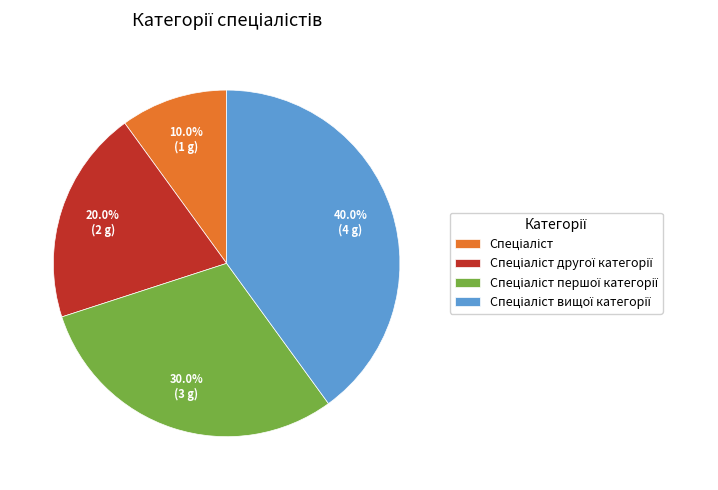

Is there a majority slice in this chart?

No